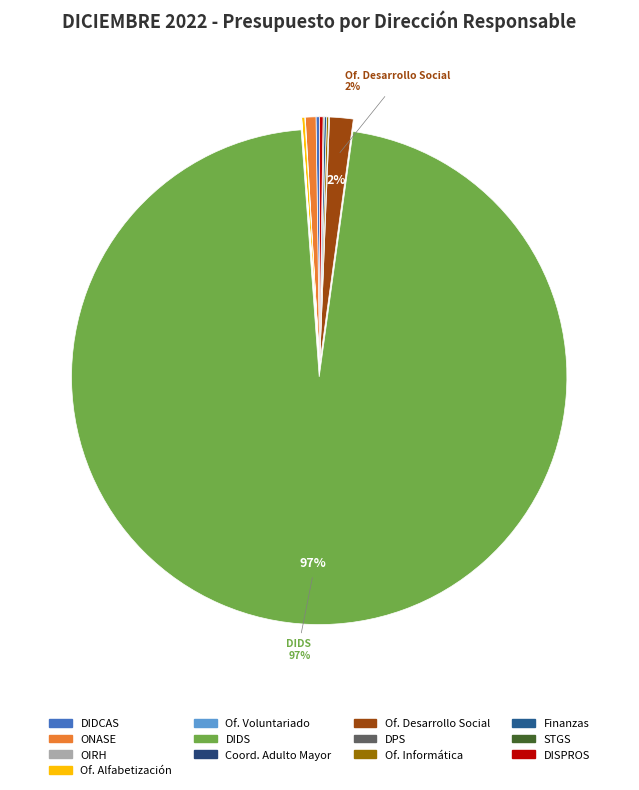

How many segments does this pie chart have?

13